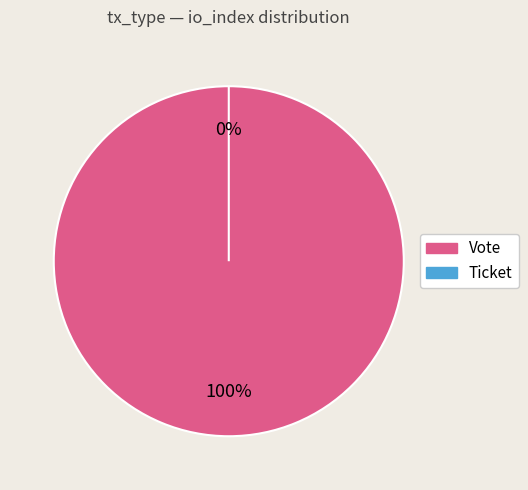

Rank the categories by value from highest to lowest.

Vote, Ticket